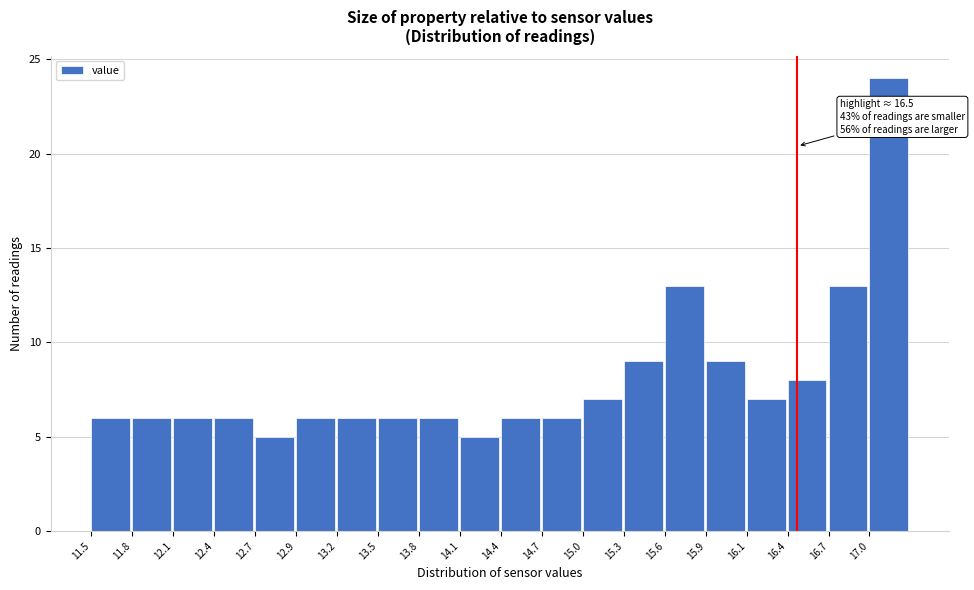

Over which range of the x-axis is the bar tallest?

17.01 to 17.30